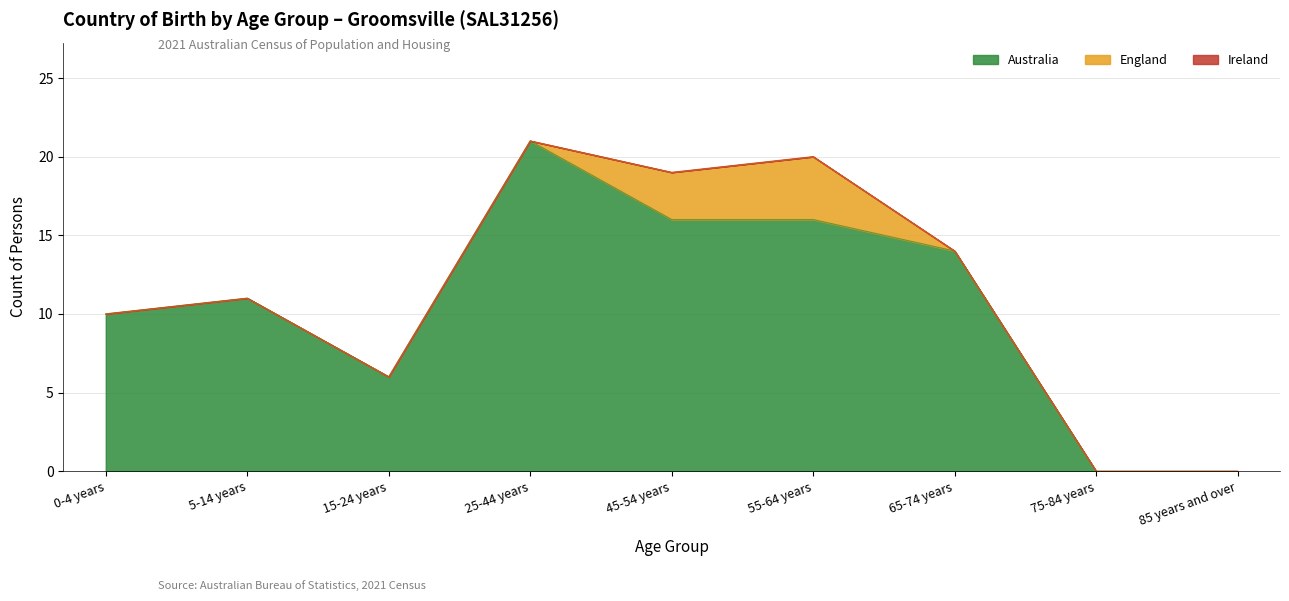

Reading right to left, what are all the values shown in this chart?

Australia: 0	0	14	16	16	21	6	11	10
England: 0	0	0	4	3	0	0	0	0
Ireland: 0	0	0	0	0	0	0	0	0